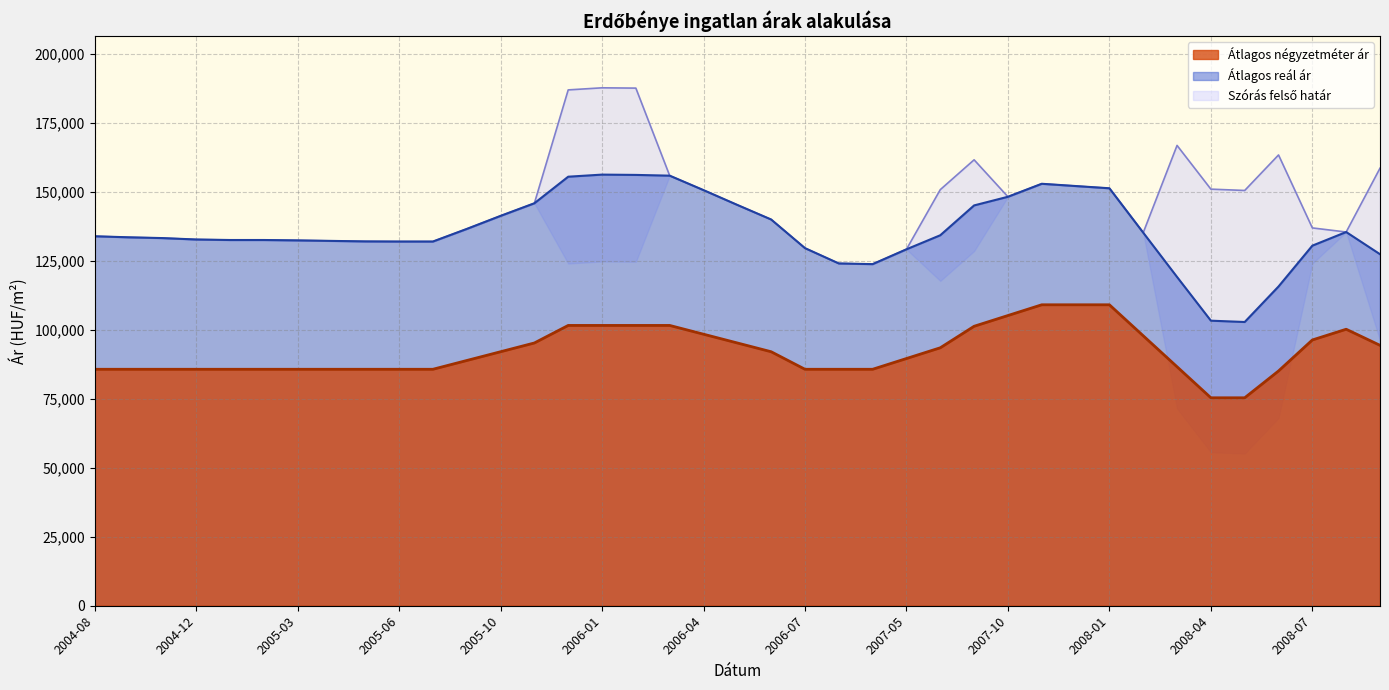

True or false: Szórás felső határ and Átlagos reál ár cross at least once.

False